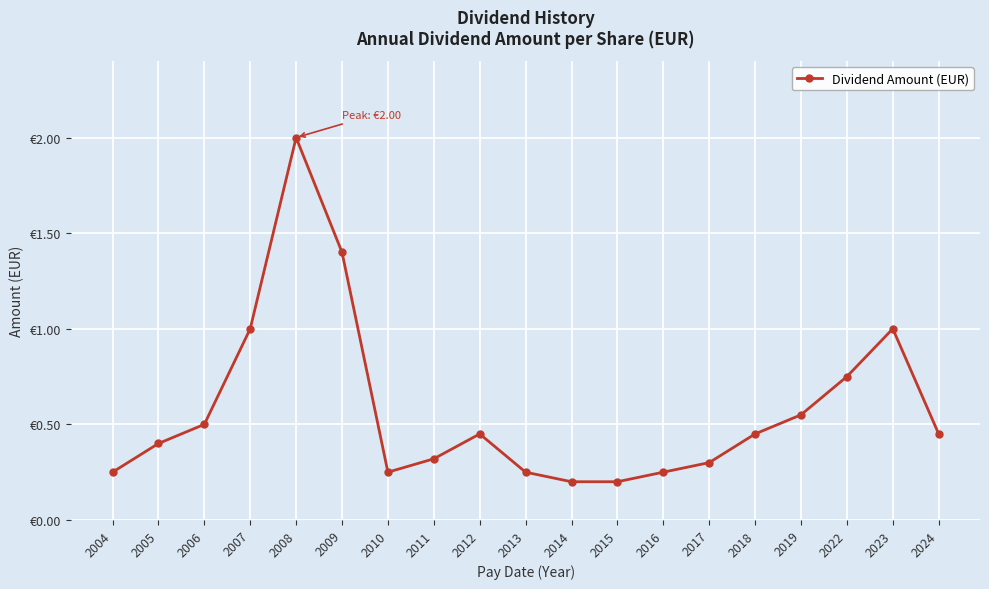

What is the minimum value shown in the chart?

0.2